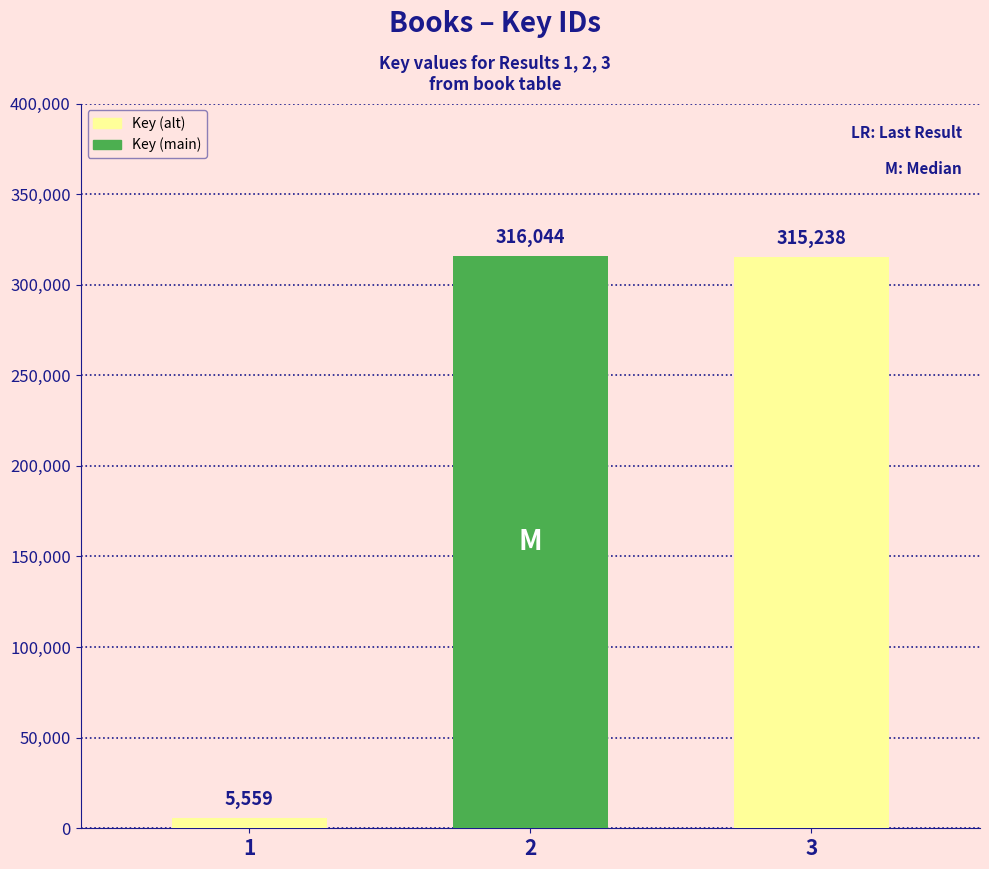

How many distinct data groups are displayed?

1